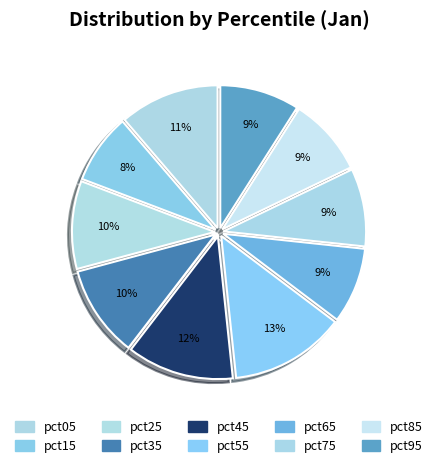

How many slices are in this pie chart?

10